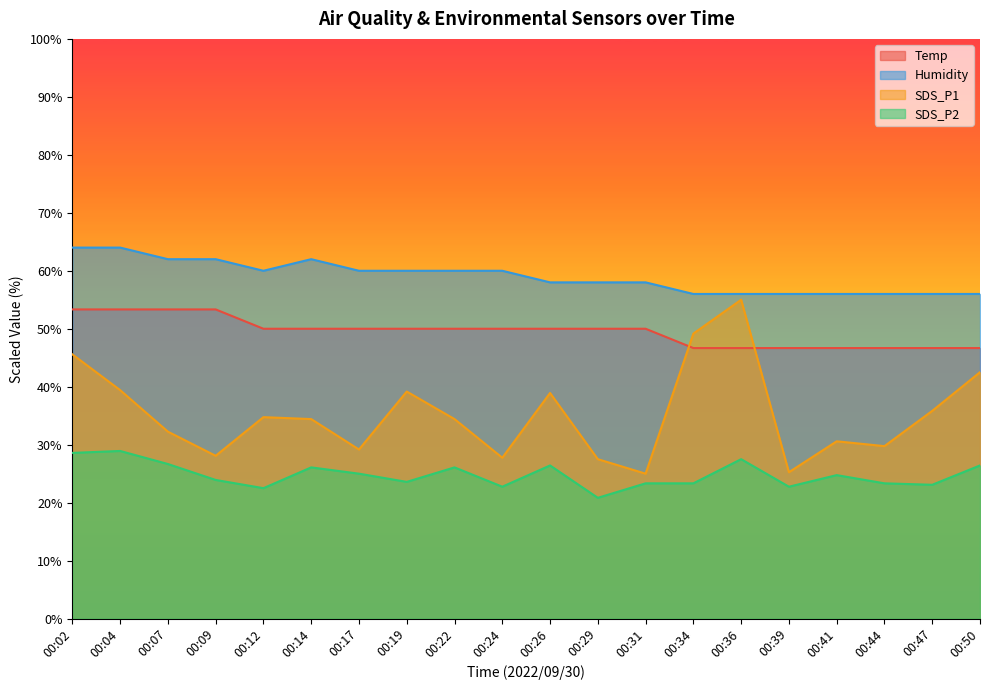

The SDS_P2 series shows 12.9 at 00:34. True or false?

False